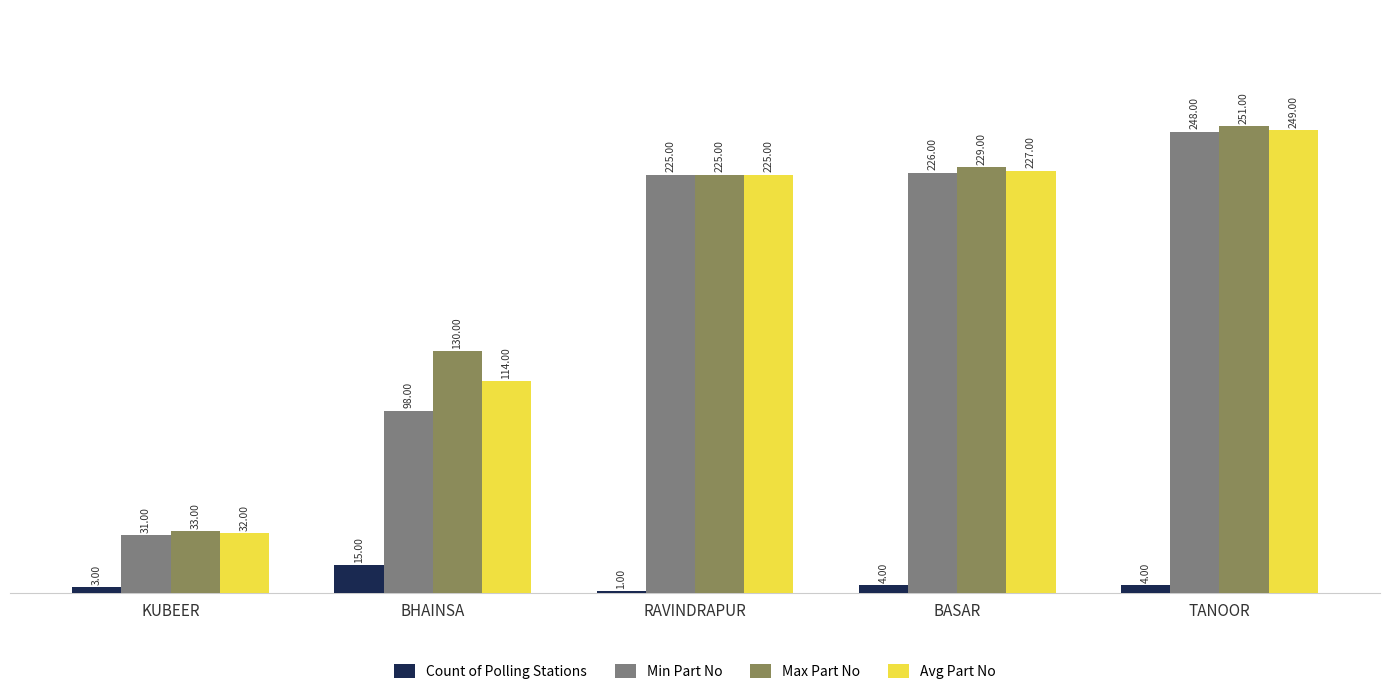

At which category is the sum across all series the highest?

TANOOR